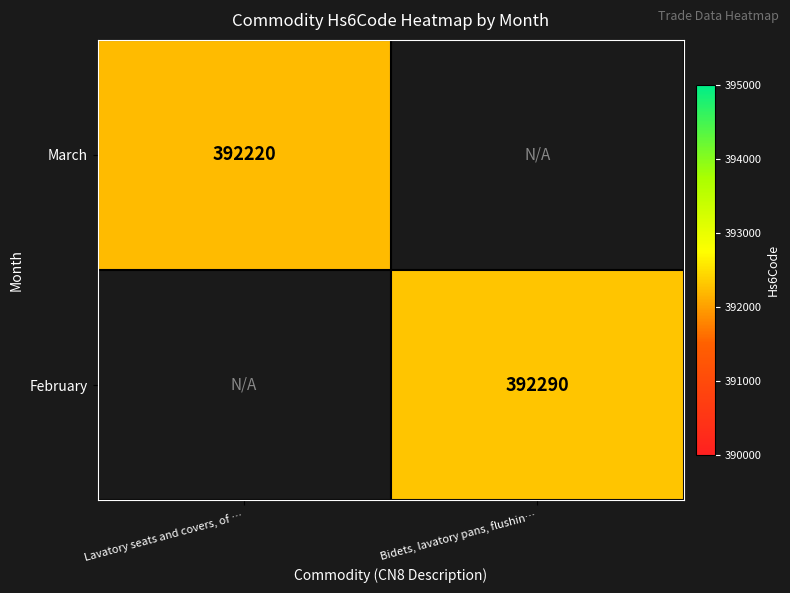

Is it true that March equals 115600 at Lavatory seats and covers, of …?

False